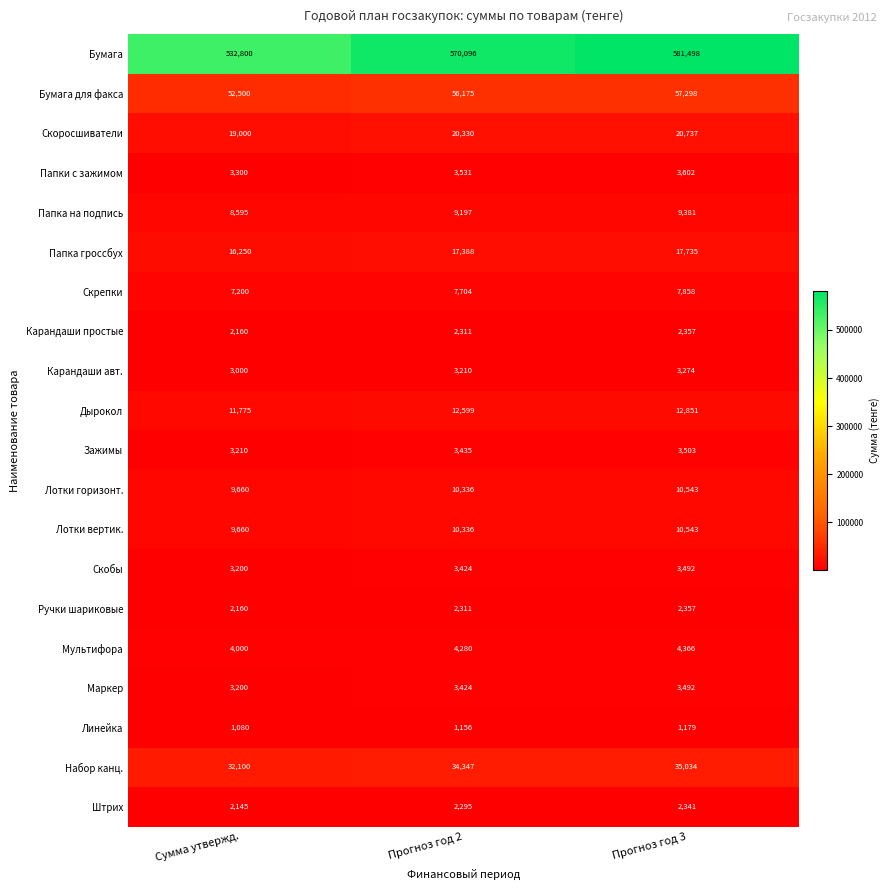

What is the sum of all Карандаши авт. values?

9484